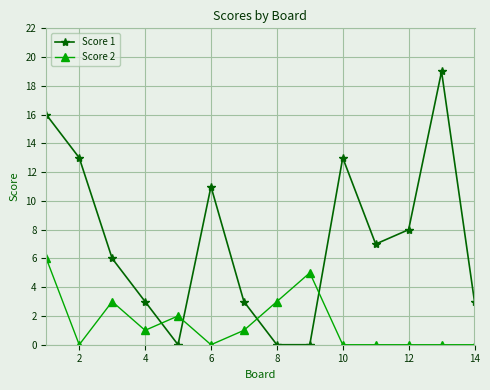

True or false: Score 1 has more than 1 interior local peaks.

True